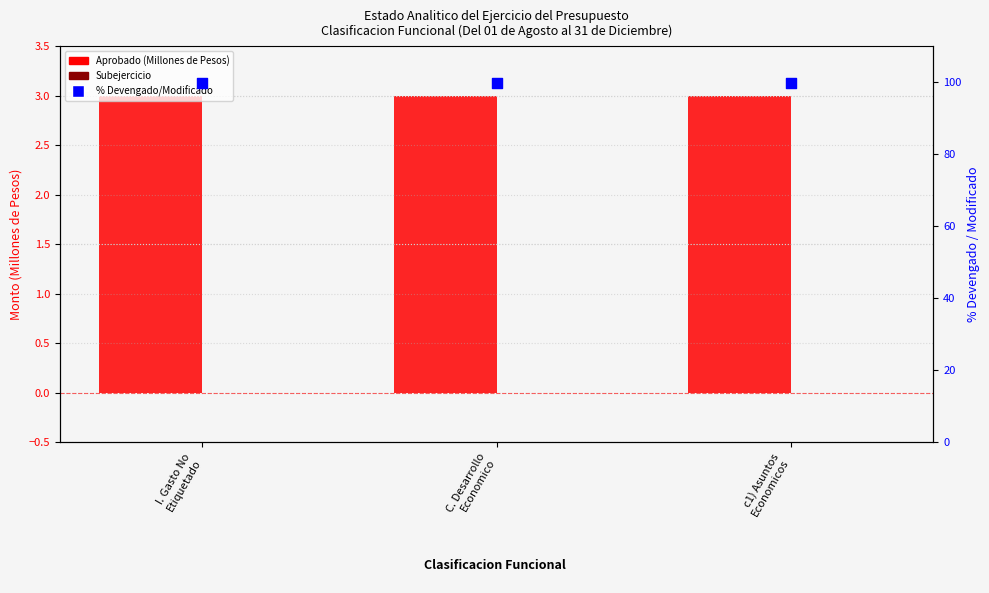

What is the total value across all series at C. Desarrollo
Economico?

103.0